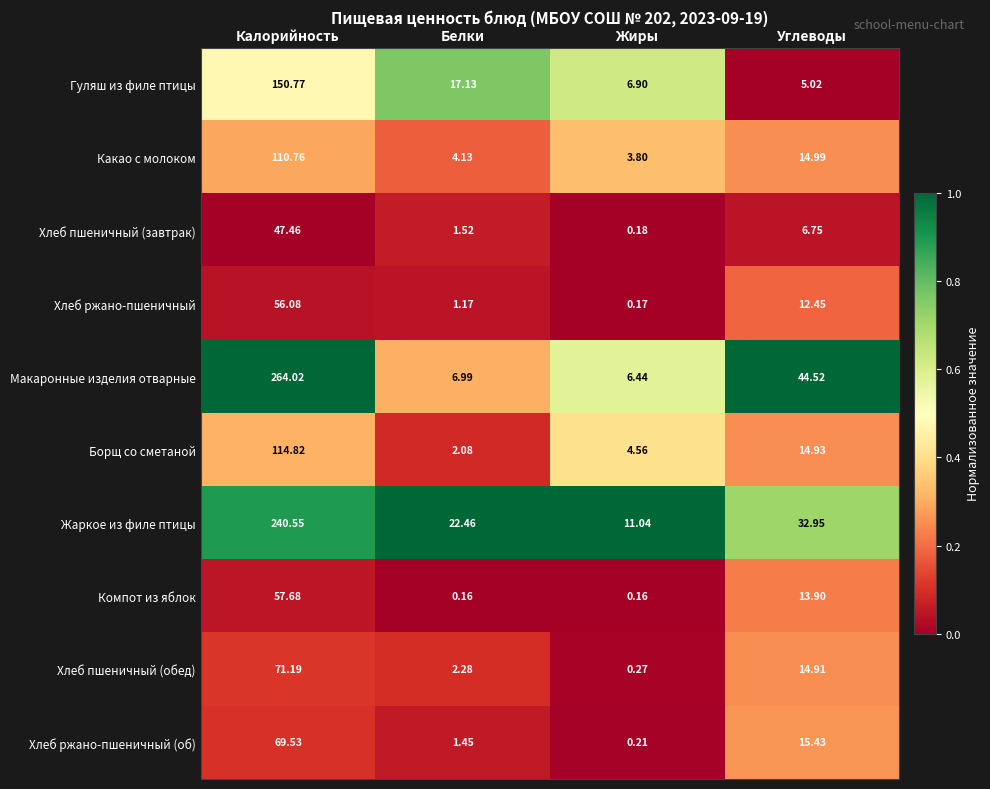

Which series has the widest spread of values?

Макаронные изделия отварные